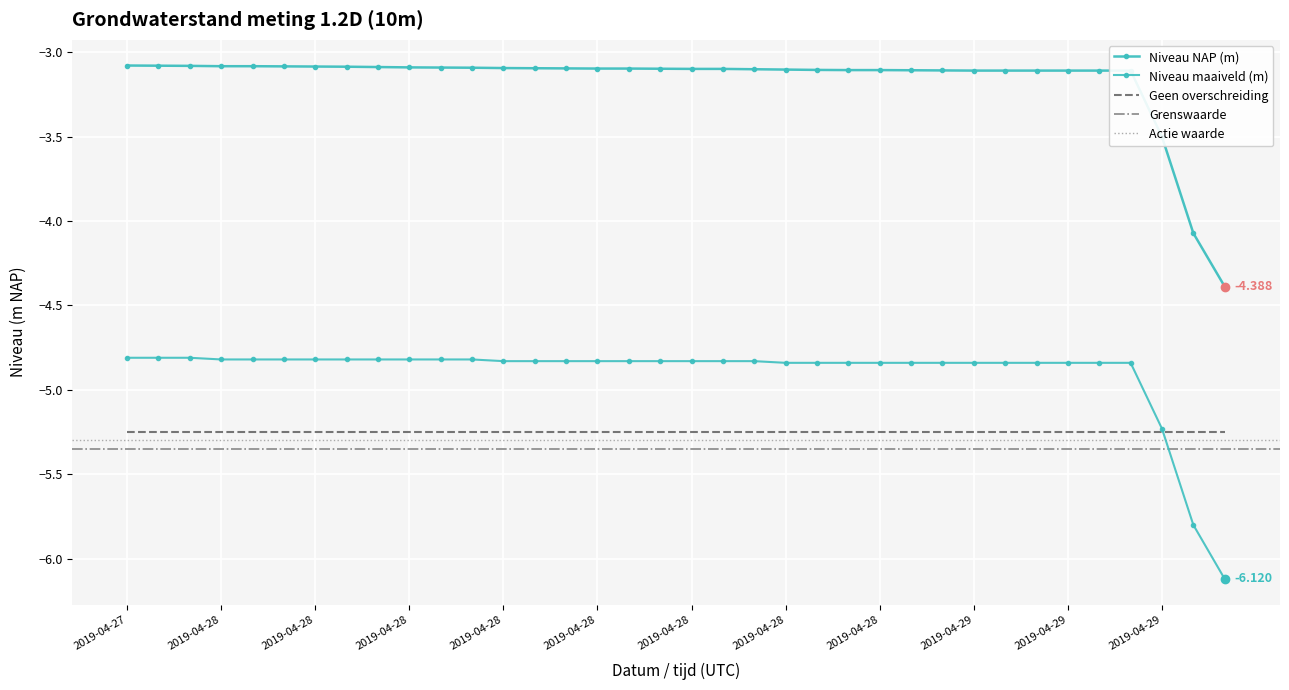

Rank the series at 2019-04-28 17:00 from highest to lowest value.

Niveau NAP (m), Niveau maaiveld (m)